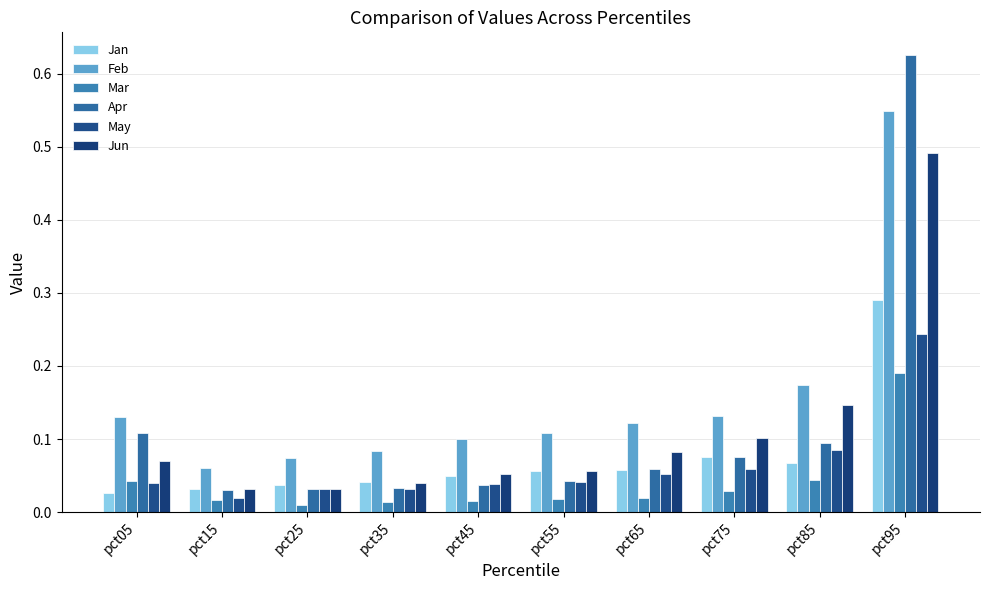

The value of Jan at pct55 is 0.0. True or false?

False